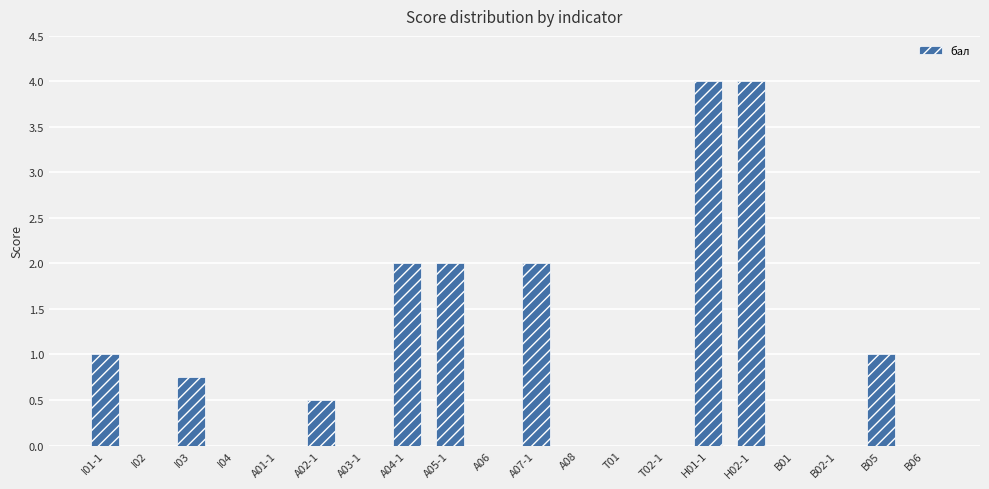

How many values are between 0 and 2?

18